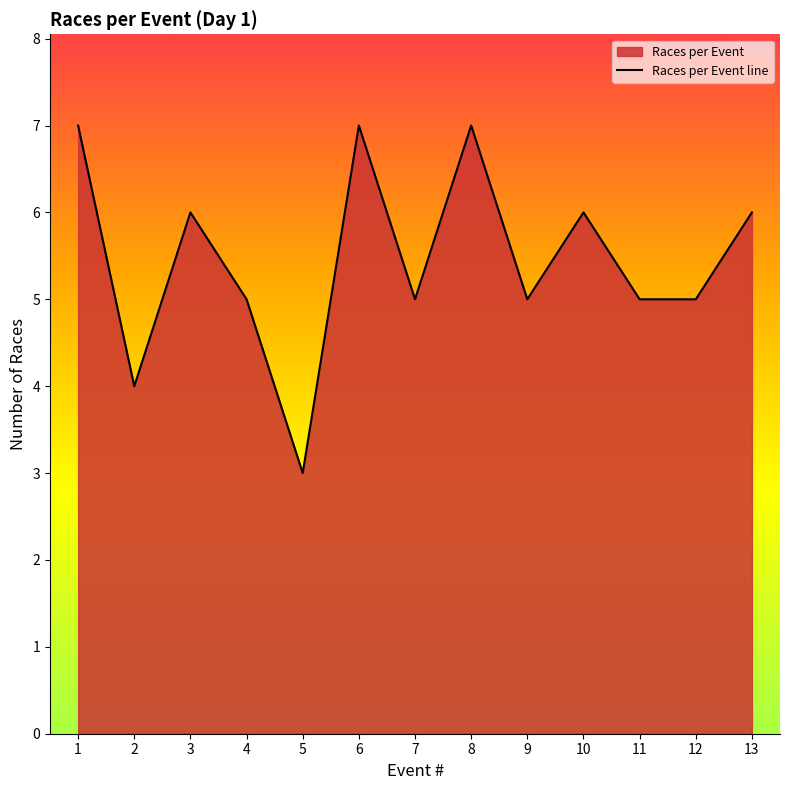

What is the change in value from 10 to 12?

-1